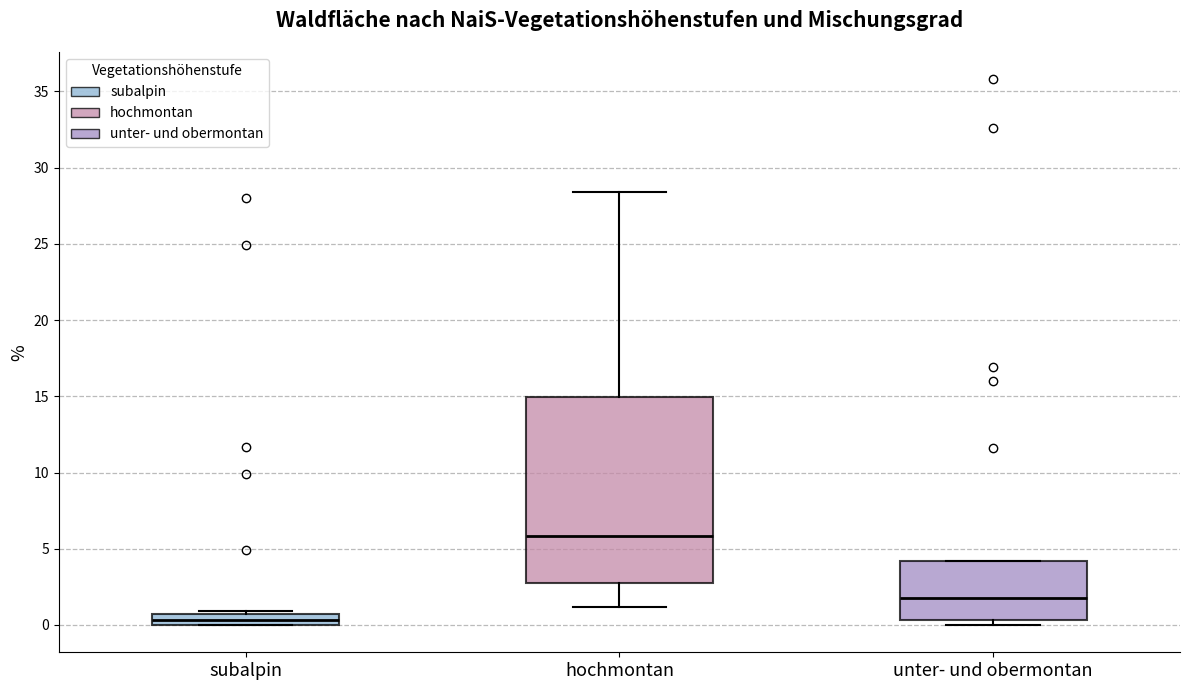

Reading left to right, read every box against the y-axis: the position of its median line, the range the box covers, and the ends of its whiskers. The values are not printed on the chart, so give them approximately, as read against the axis.

subalpin: median 0.5, box 0.0 to 1.0, whiskers 0.0 to 1.0 (just above the box's upper edge)
hochmontan: median 6.0, box 2.5 to 15.0, whiskers 1.0 to 28.5
unter- und obermontan: median 2.0, box 0.5 to 4.0, whiskers 0.0 to 4.0